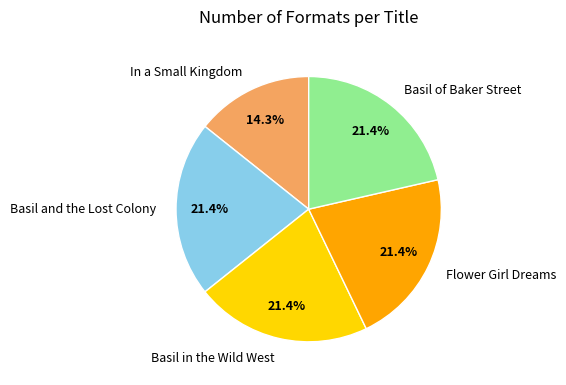

Is the sum of Basil in the Wild West and In a Small Kingdom greater than half?

No